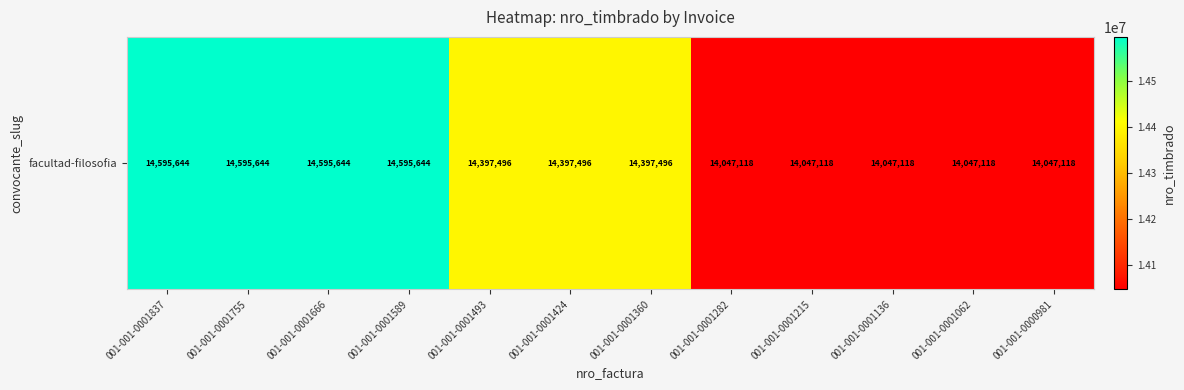

What is the smallest value displayed?

14047118